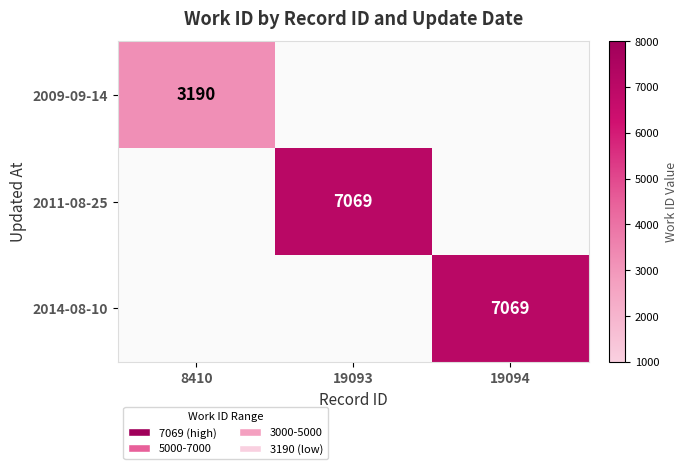

Which has a higher value, 8410 or 19094?

19094